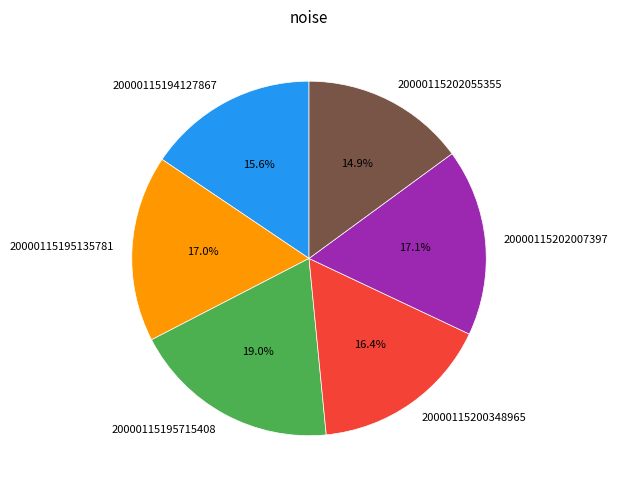

Approximately how many times larger is the value at 20000115194127867 compared to 20000115195715408?

0.8